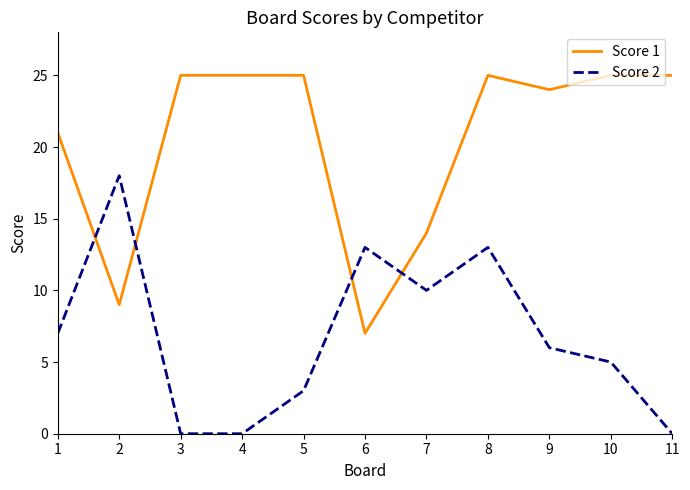

At which category does Score 2 reach its first local peak?

2